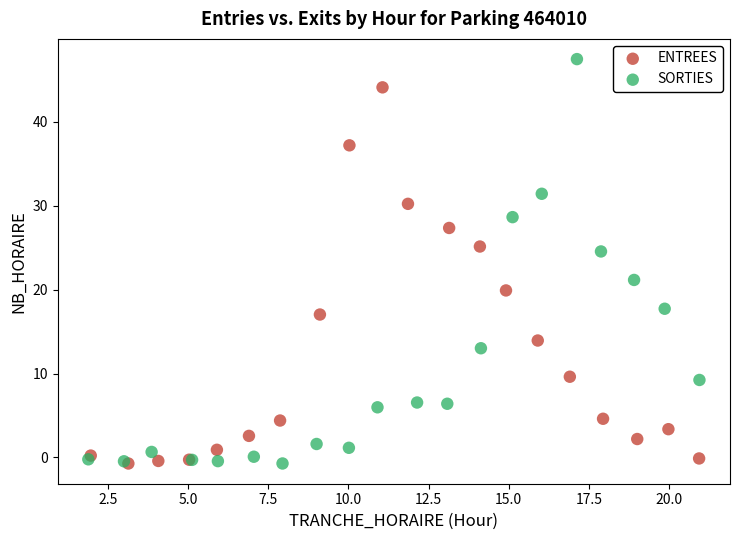

Which series contains the highest Y value?

SORTIES